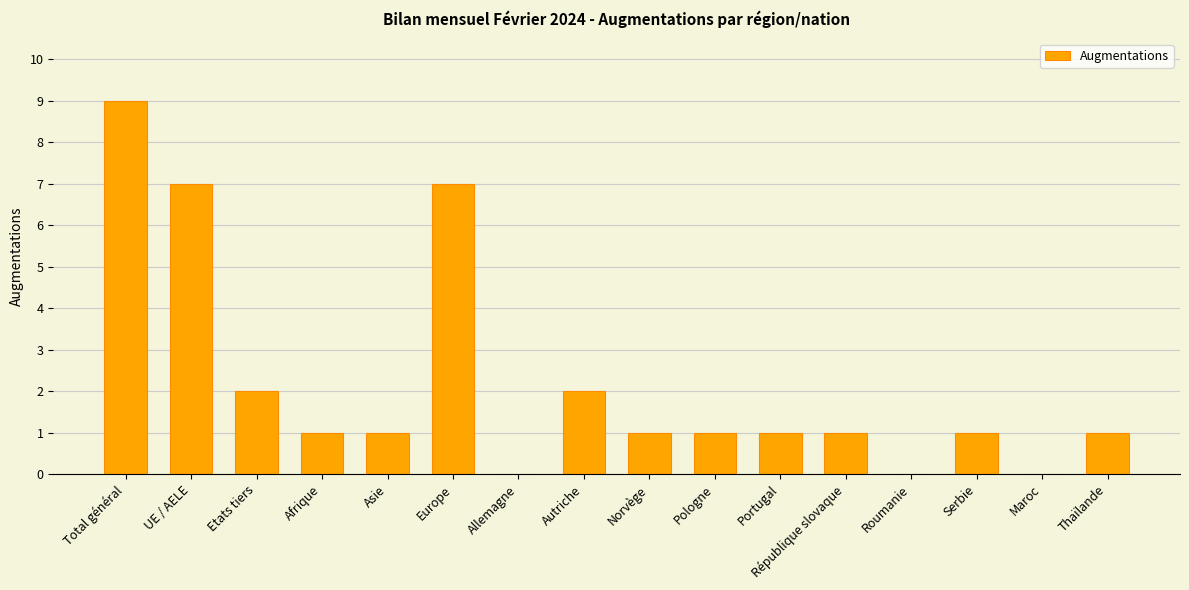

What is the ratio of the value at Pologne to the value at Etats tiers?

0.5